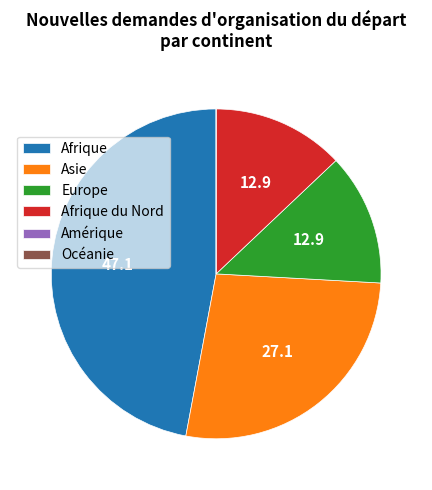

Is there a majority slice in this chart?

No